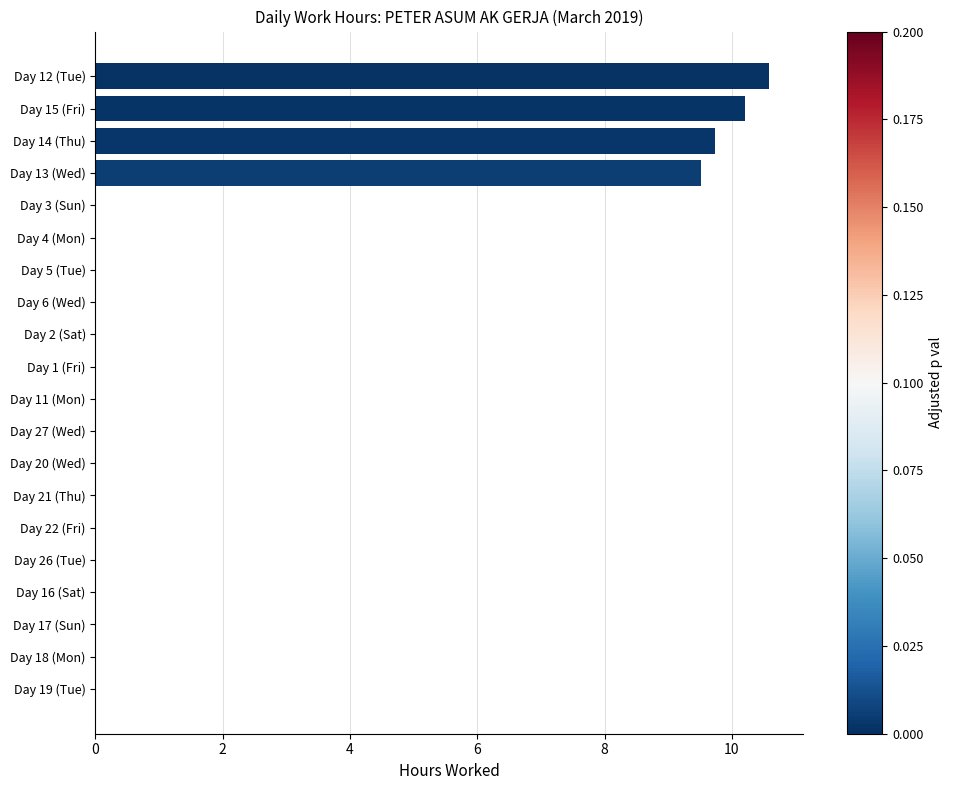

What is the greatest value displayed?

10.6